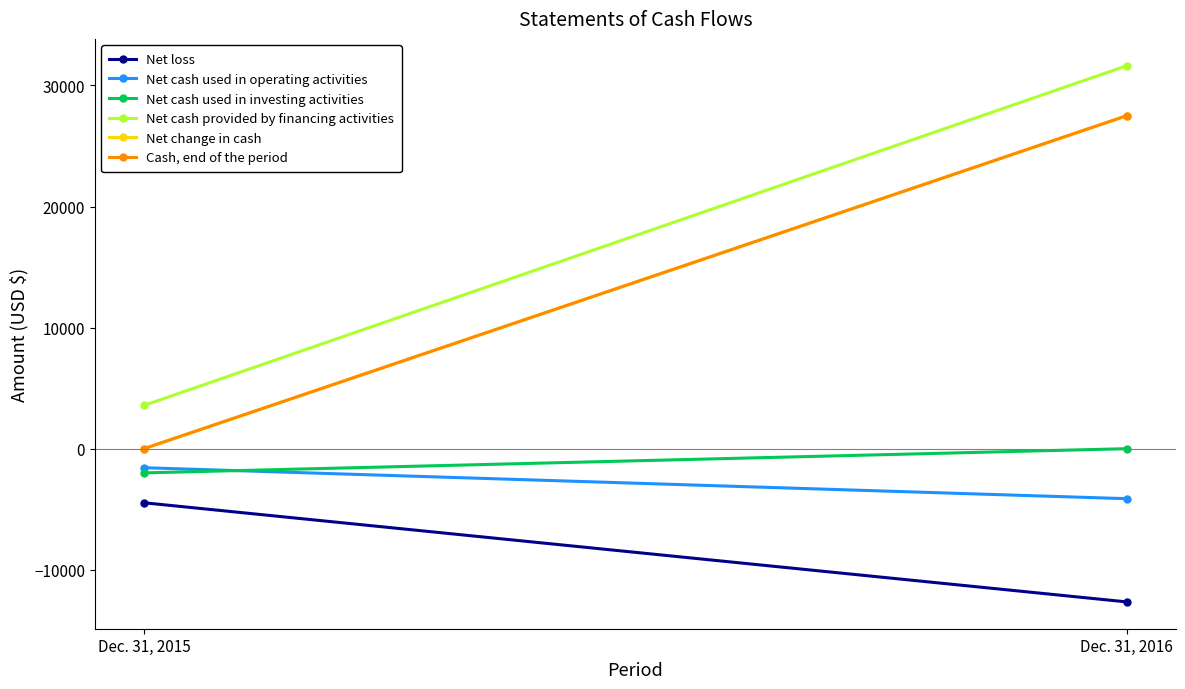

At how many categories does at least one series exceed 22119?

1